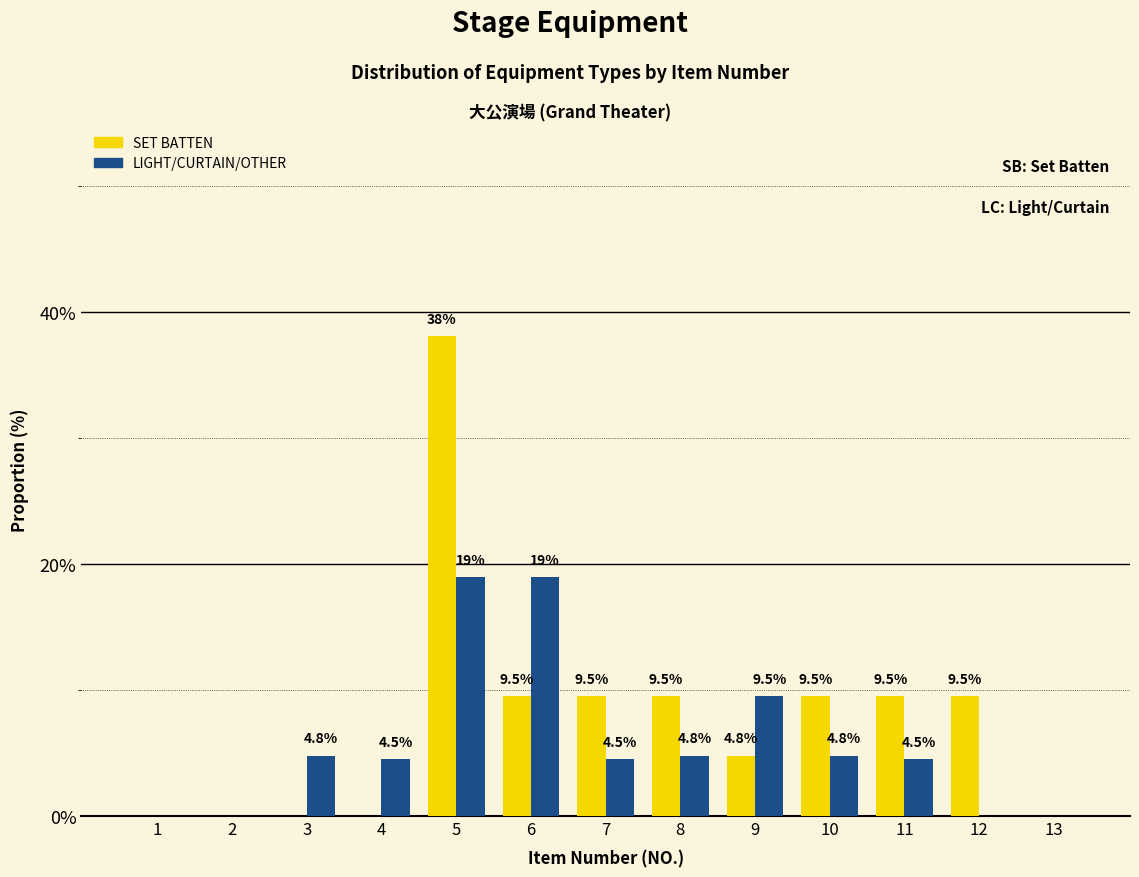

Reading left to right, list all the values displayed in this chart.

SET BATTEN: 1=0.0	2=0.0	3=0.0	4=0.0	5=38.1	6=9.5	7=9.5	8=9.5	9=4.8	10=9.5	11=9.5	12=9.5	13=0.0
LIGHT/CURTAIN/OTHER: 1=0.0	2=0.0	3=4.8	4=4.5	5=19.0	6=19.0	7=4.5	8=4.8	9=9.5	10=4.8	11=4.5	12=0.0	13=0.0